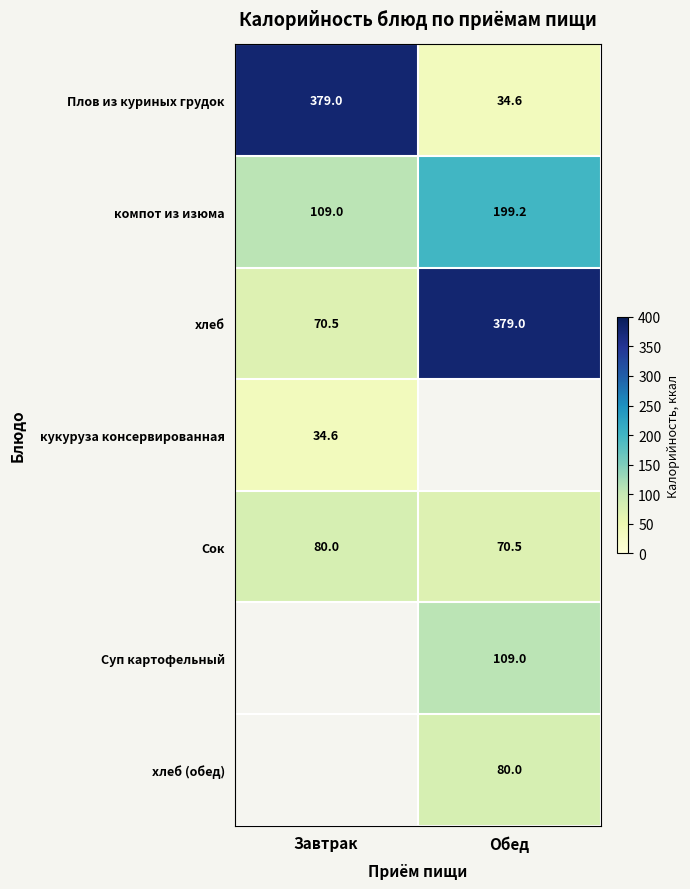

Read the хлеб value at Обед.

379.0